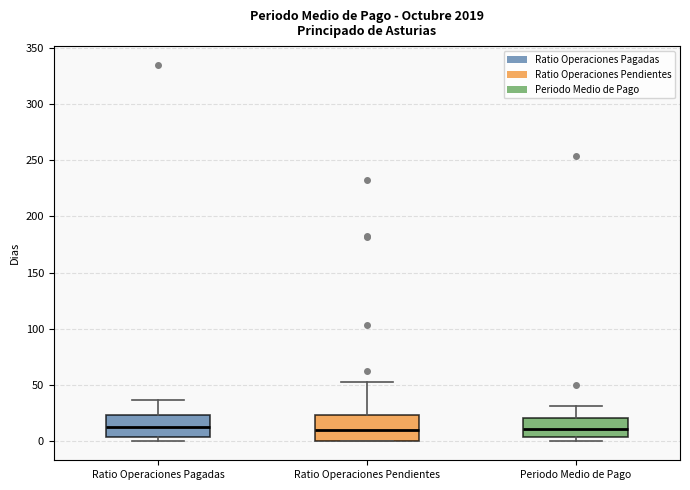

Reading left to right, transcribe this box plot: for each box, give where its median line is, the range the box spans, and where its two whiskers end, as read against the y-axis. The values are not printed on the chart, so give them approximately, as read against the axis.

Ratio Operaciones Pagadas: median 15, box 5 to 25, whiskers 0 to 35
Ratio Operaciones Pendientes: median 10, box 0 to 25, whiskers 0 to 55
Periodo Medio de Pago: median 10, box 5 to 20, whiskers 0 to 30